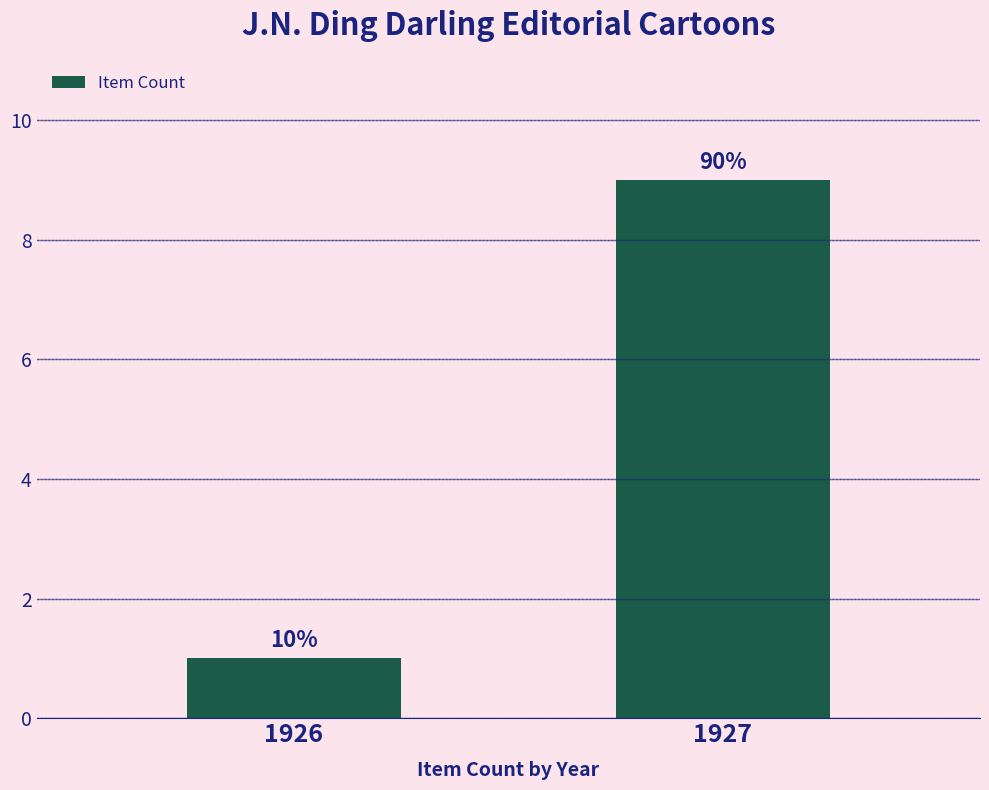

How many bars are there in total?

2